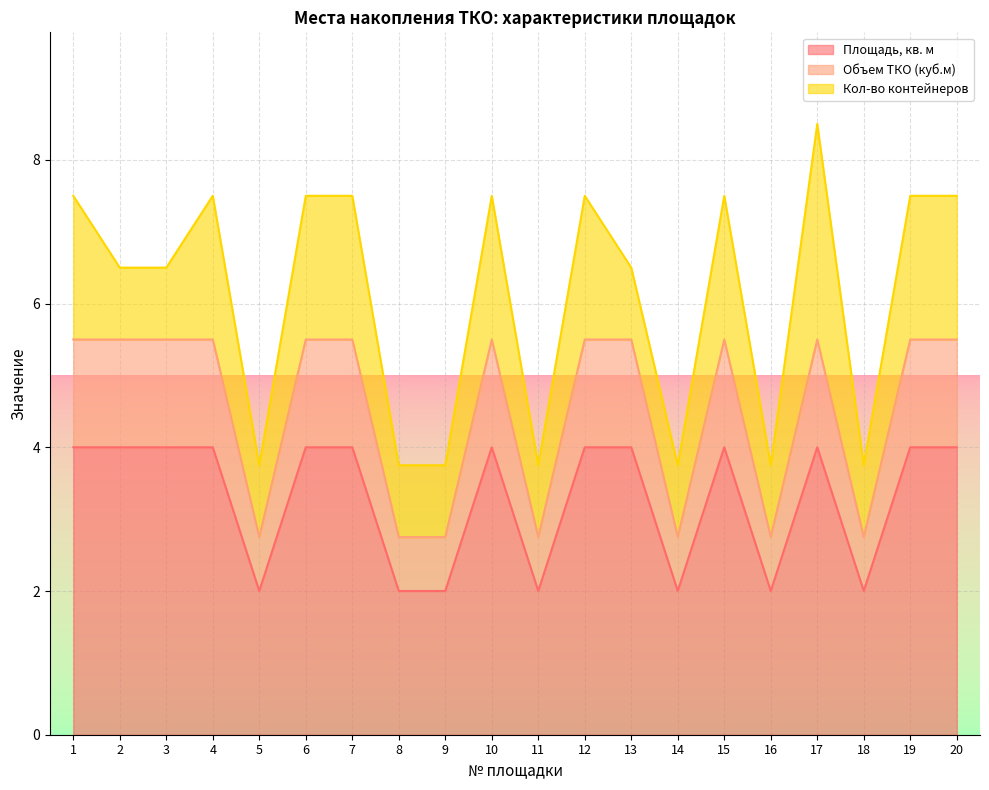

Which has a higher value, 16 or 11?

16